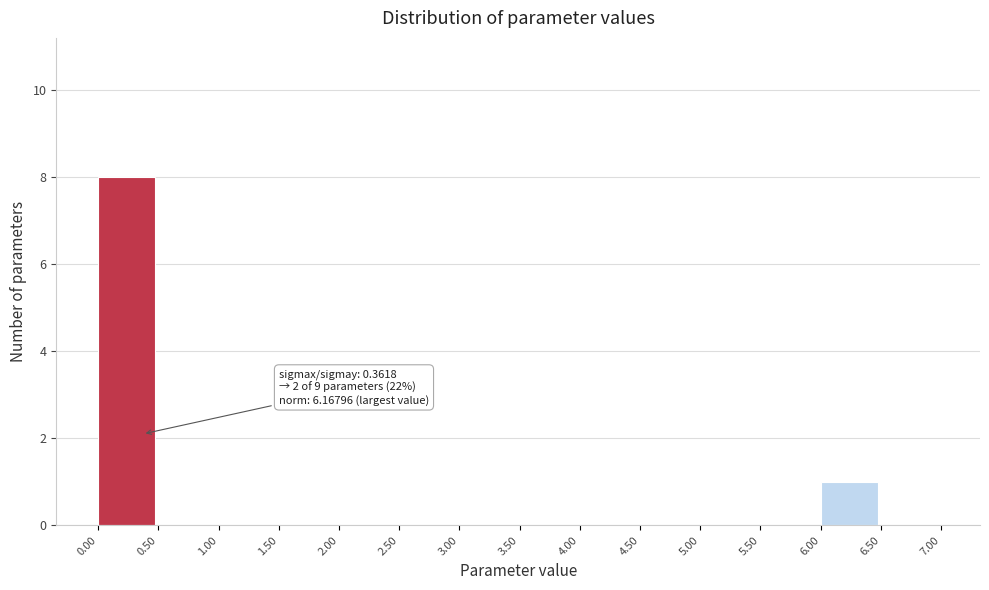

Over which range of the x-axis is the bar tallest?

0.00 to 0.50